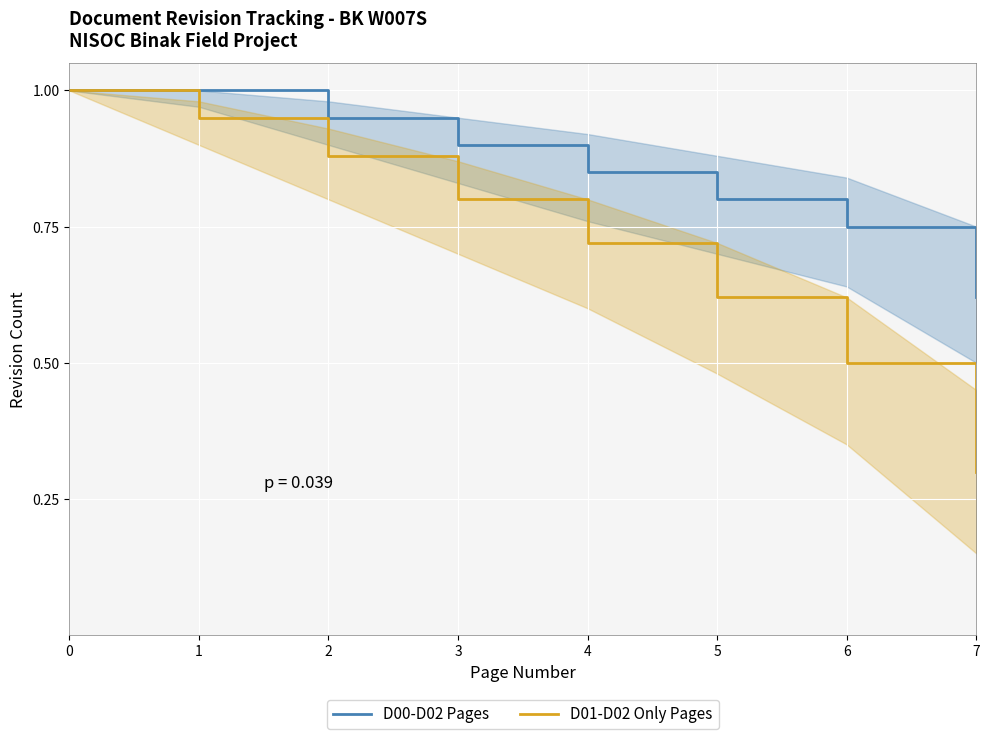

At which label is D01-D02 Only Pages closest to 0?

7